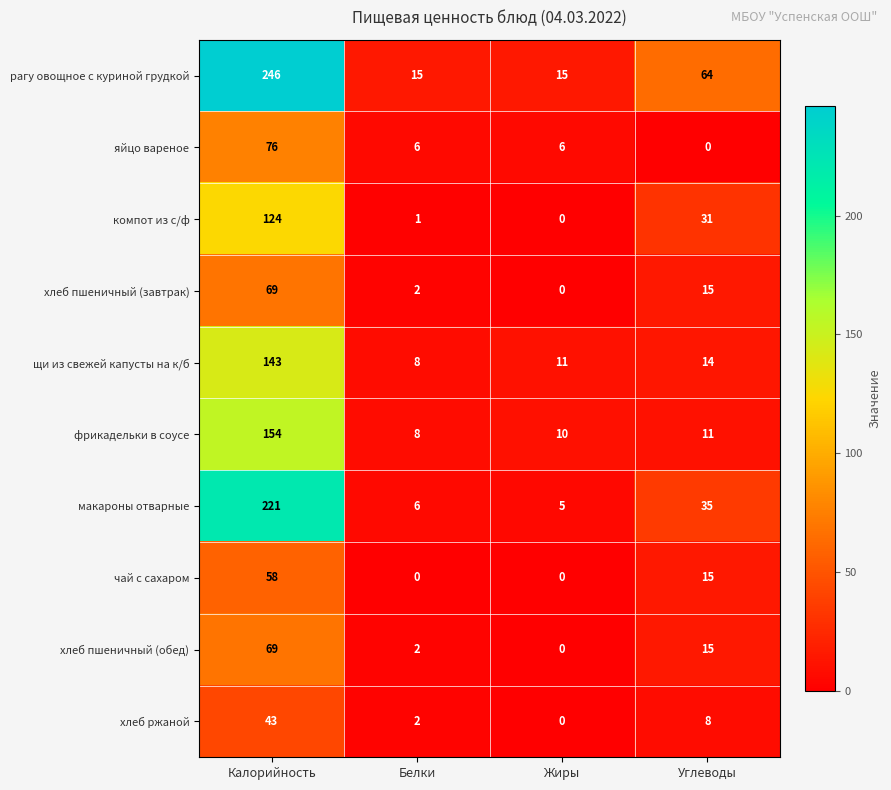

What is the sum of the хлеб пшеничный (обед) values at Калорийность and Углеводы?

84